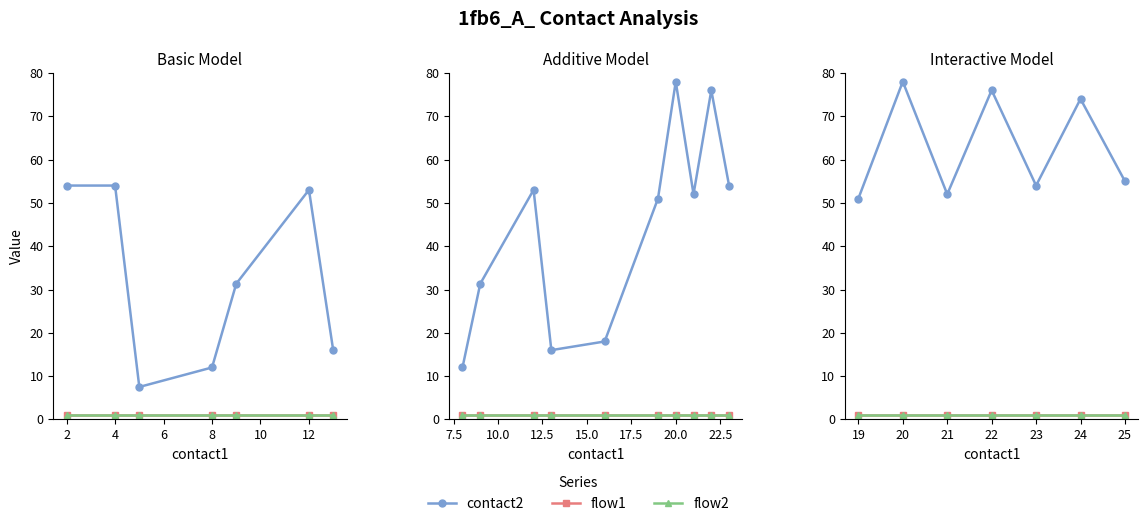

True or false: flow2 has a value of 1 at 25.

True